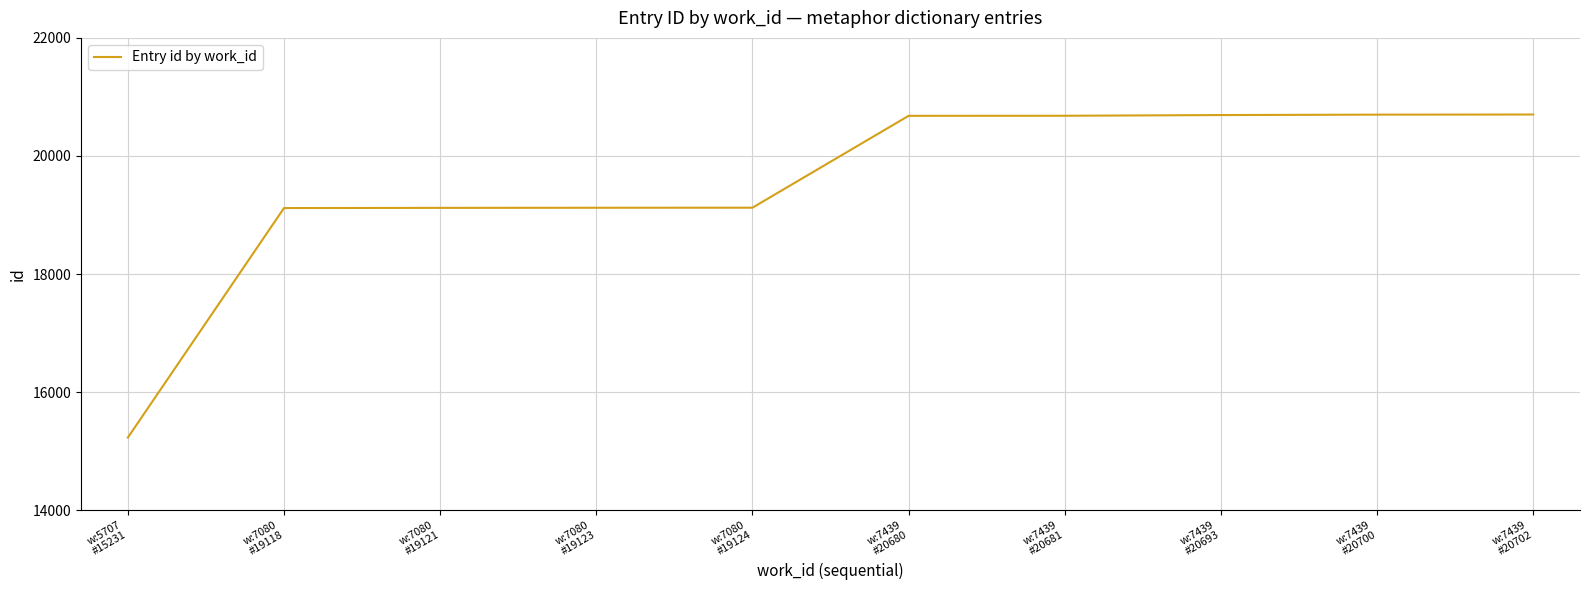

What is the minimum value shown in the chart?

15231